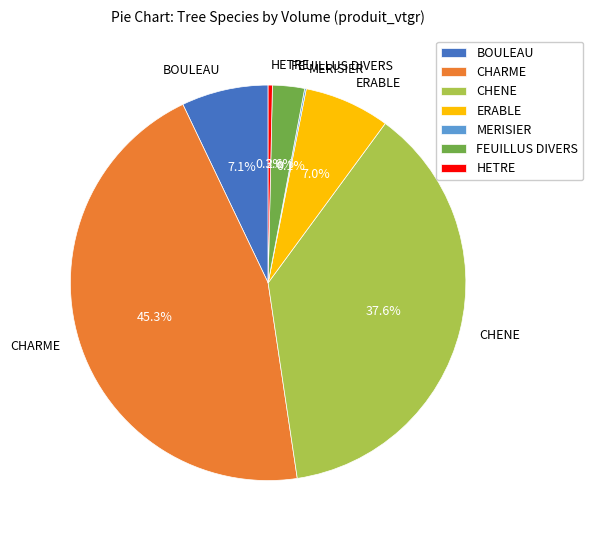

To the nearest percent, what percentage of the pie is CHENE?

38%